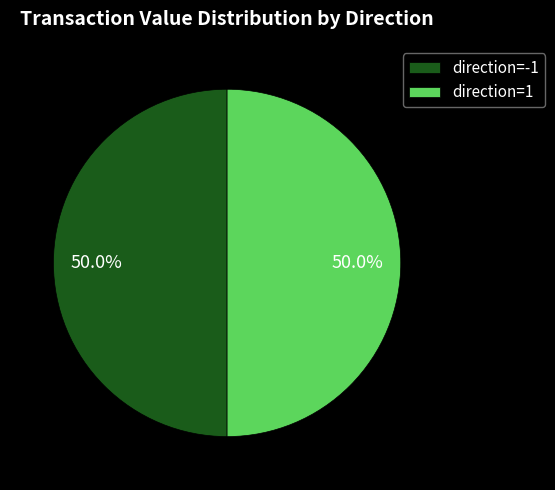

Do direction=1 and direction=-1 together represent more than half of the pie?

Yes